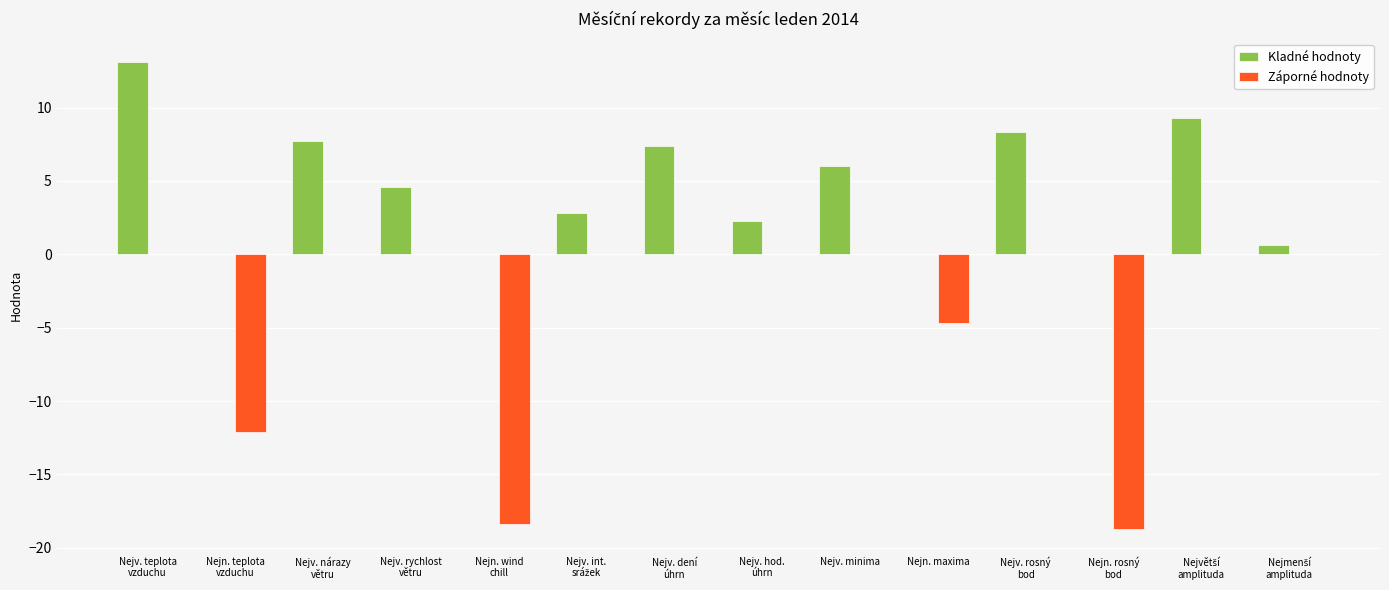

The Kladné hodnoty series shows 0.0 at Nejn. maxima. True or false?

True